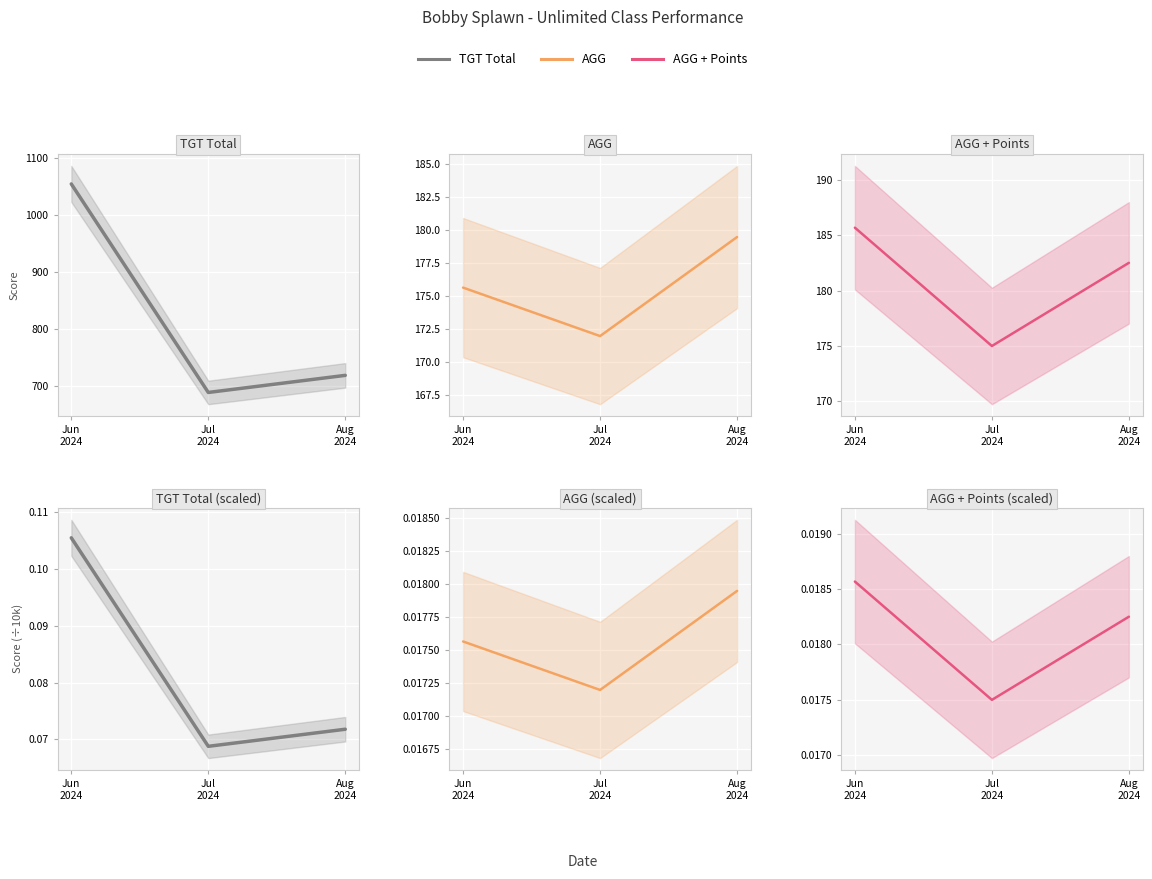

The value of TGT Total at Aug
2024 is 0.1. True or false?

True